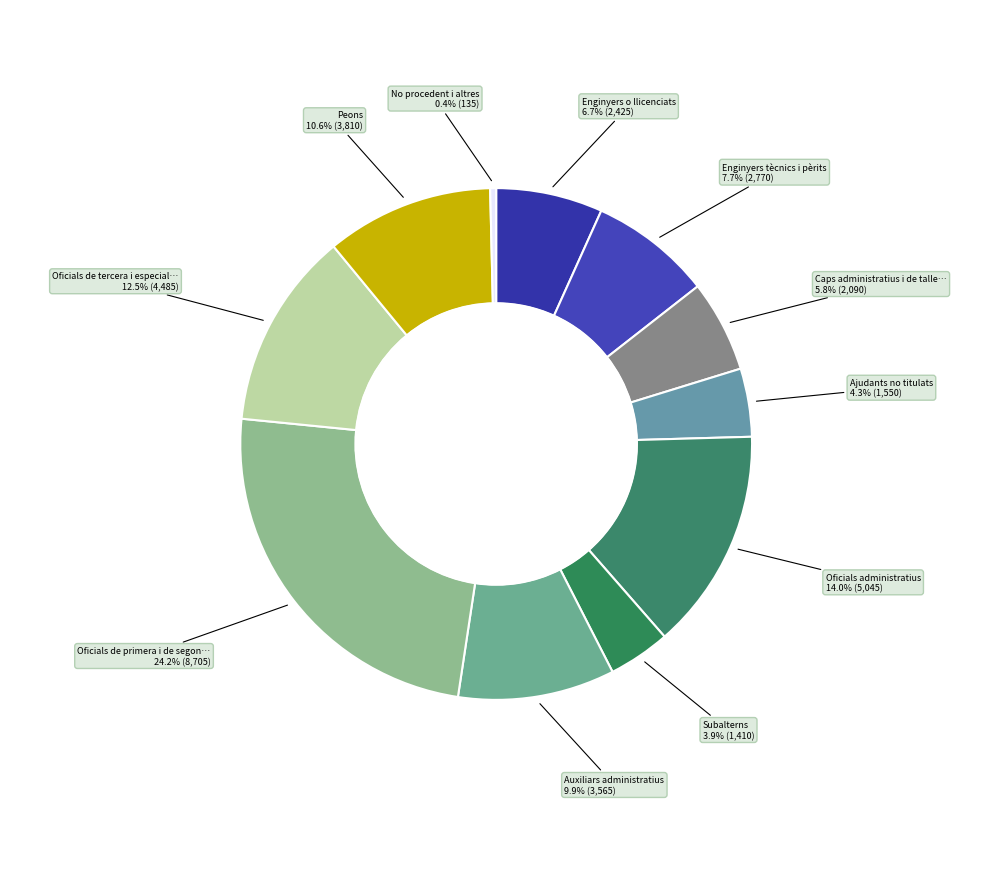

To the nearest percent, what is the difference between the largest and smallest slice percentages?

24%